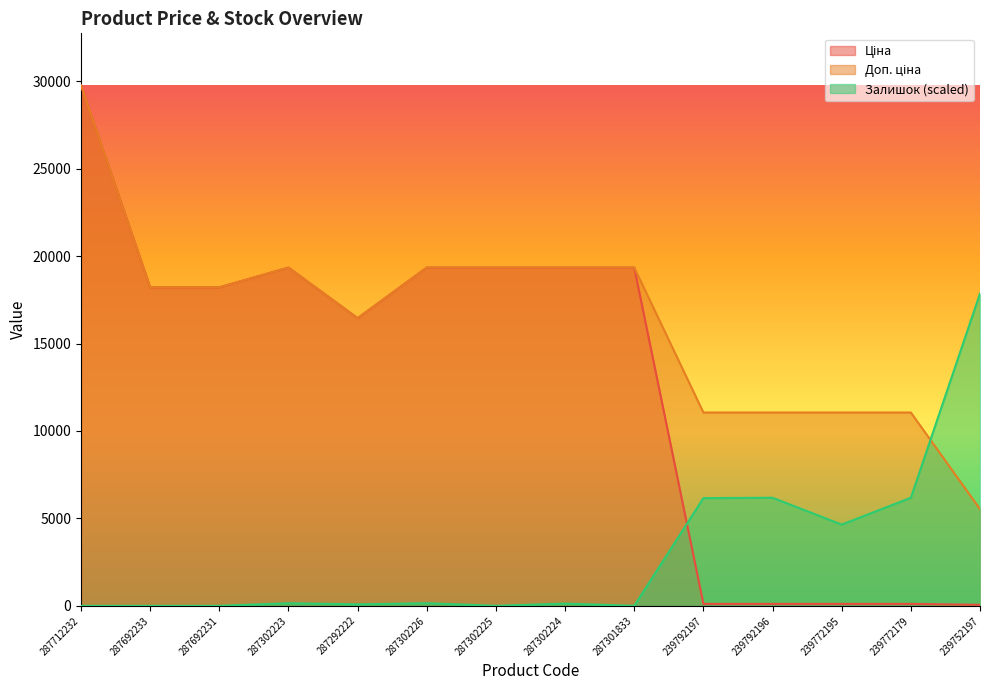

What position from the right is 287692233?

13